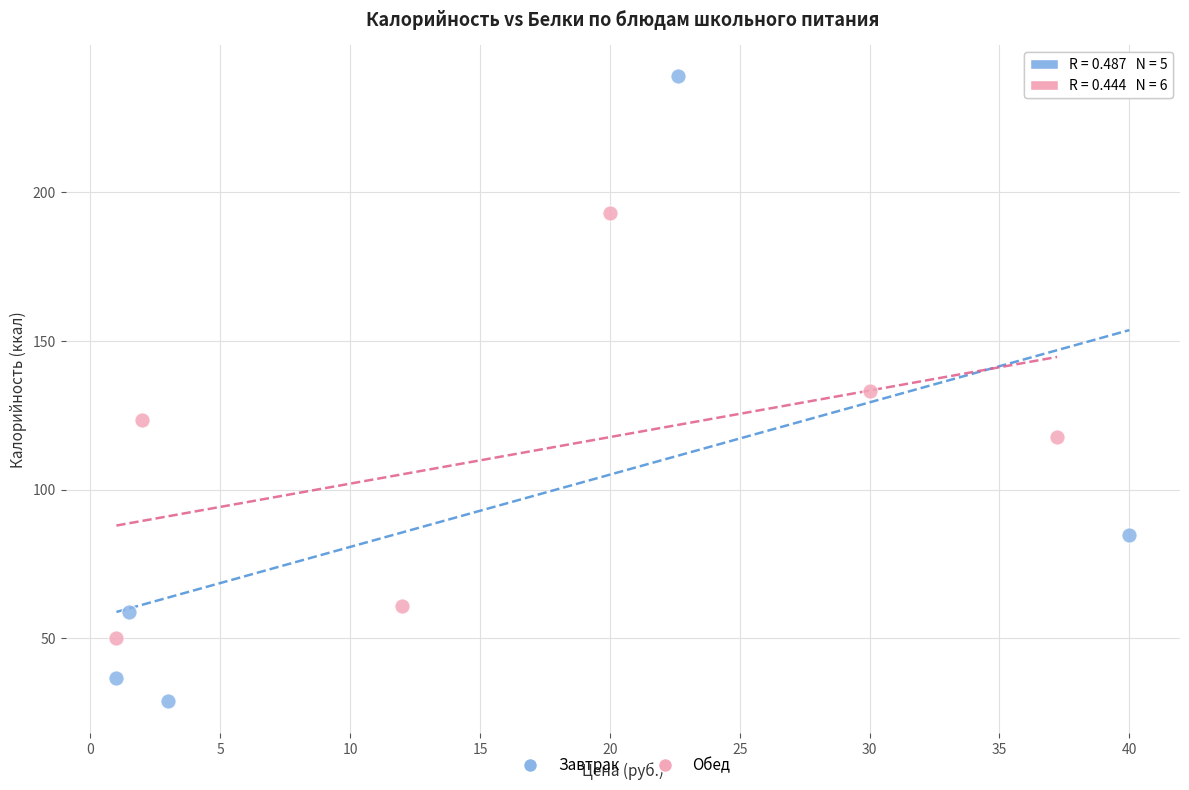

Which series contains the lowest Y value?

Завтрак